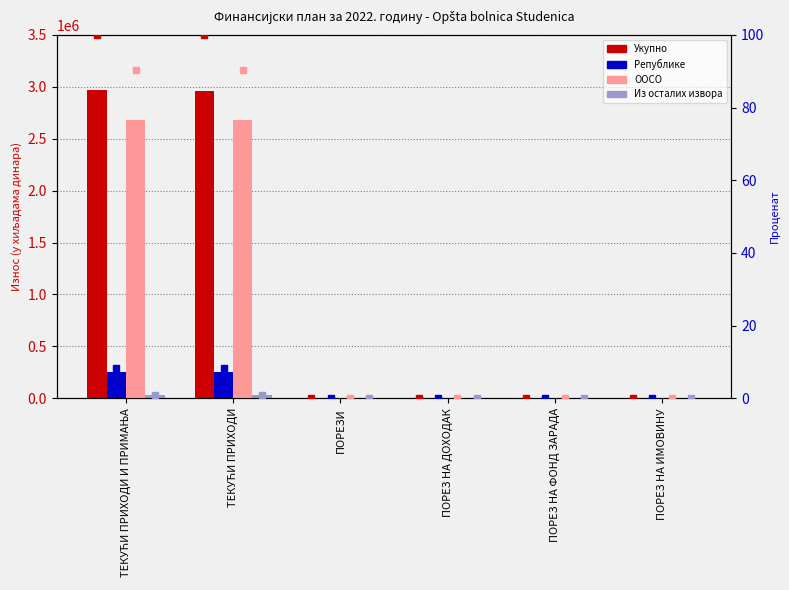

What is the sum of the Укупно values at ТЕКУЋИ ПРИХОДИ И ПРИМАЊА and ТЕКУЋИ ПРИХОДИ?

5929176